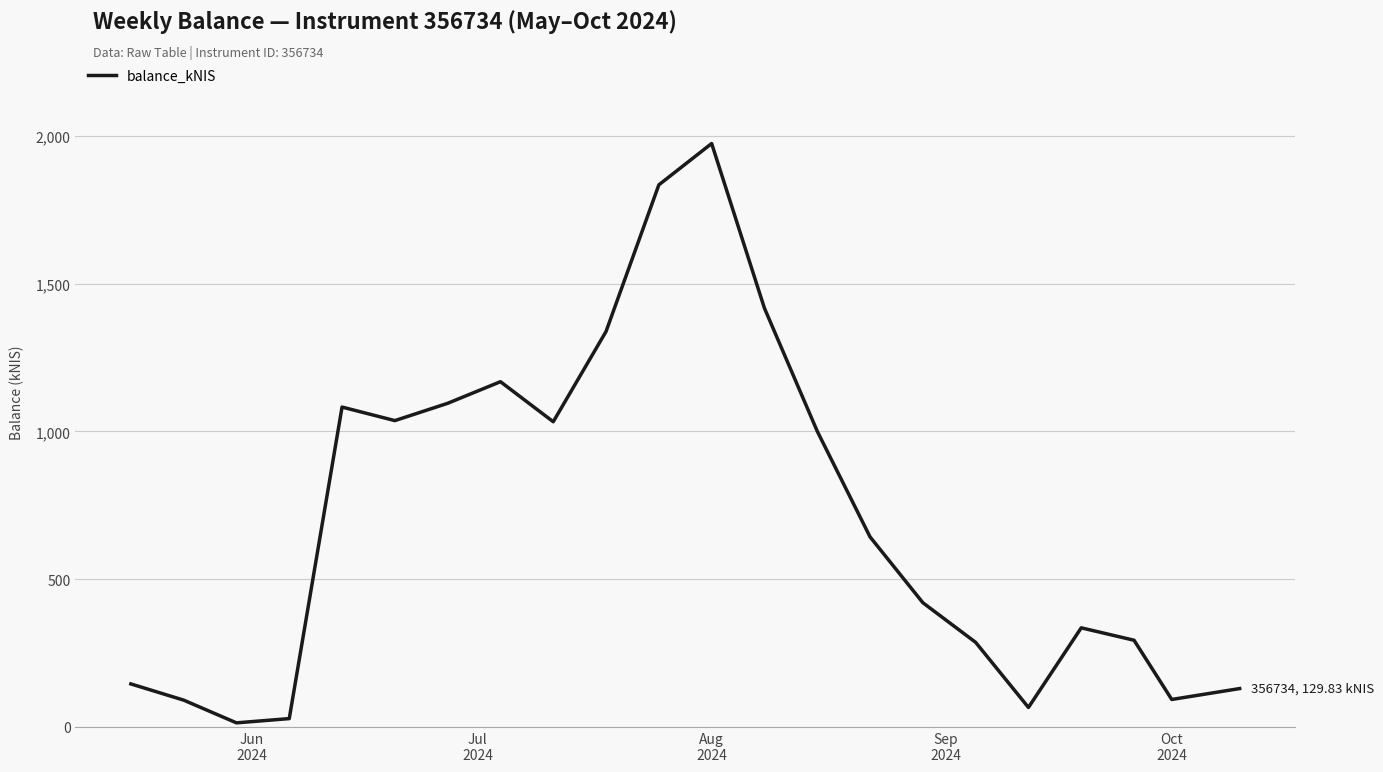

Does the chart display data point markers on the line(s)?

No